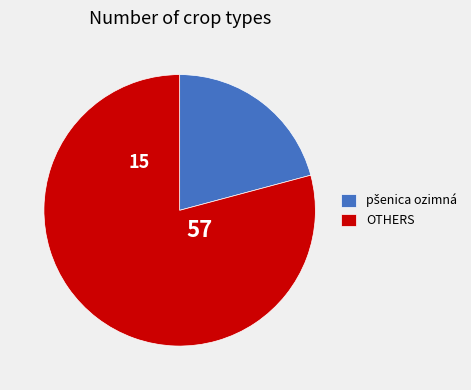

The OTHERS slice represents 79% of the pie. True or false?

True